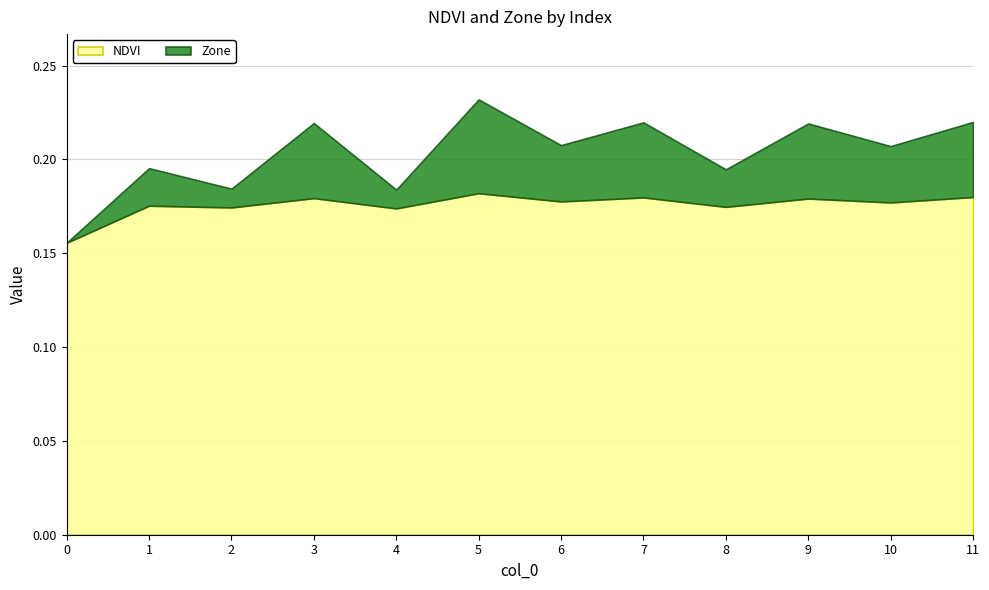

At which category does Zone reach its first local valley?

2